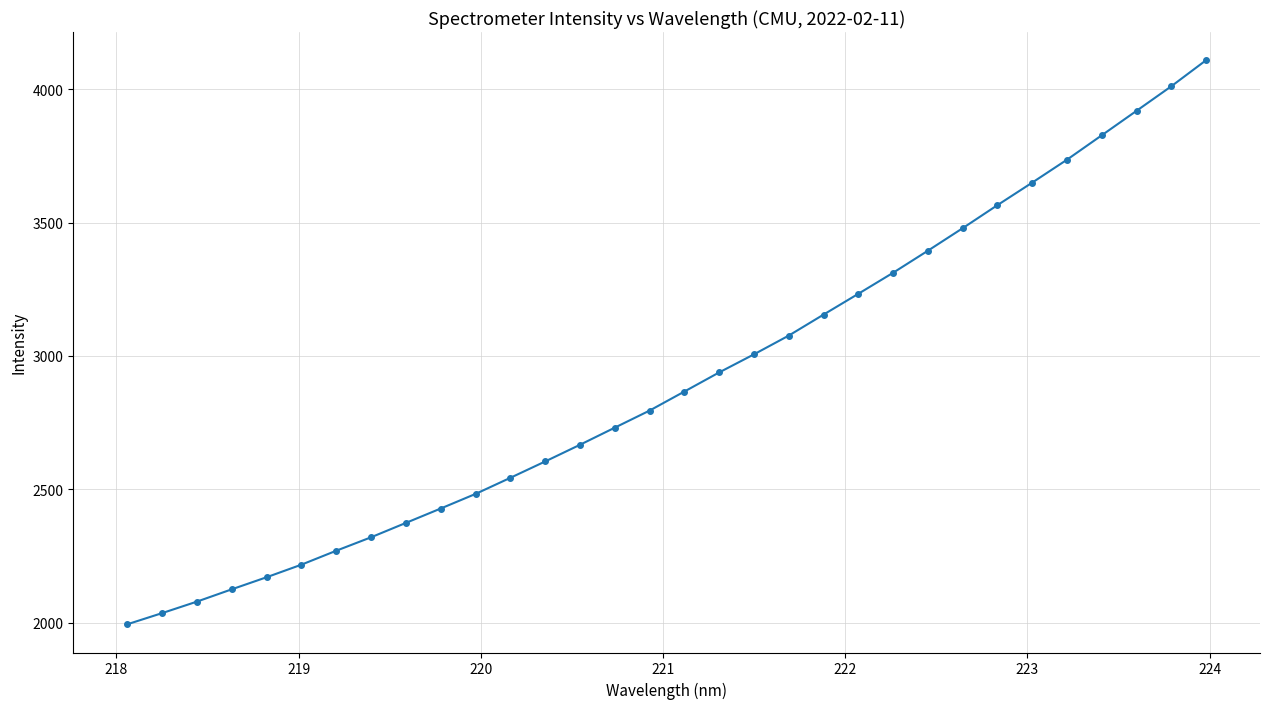

What is the value of the 27th point from the left?

3649.8